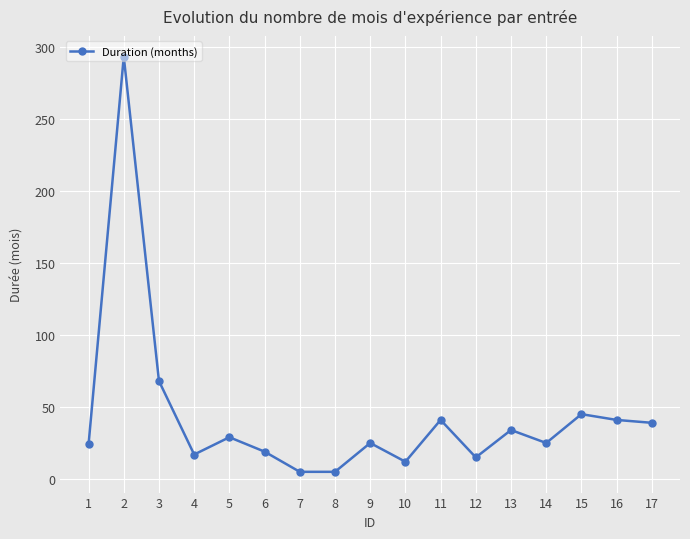

Is it true that the value at 17 is 39?

True